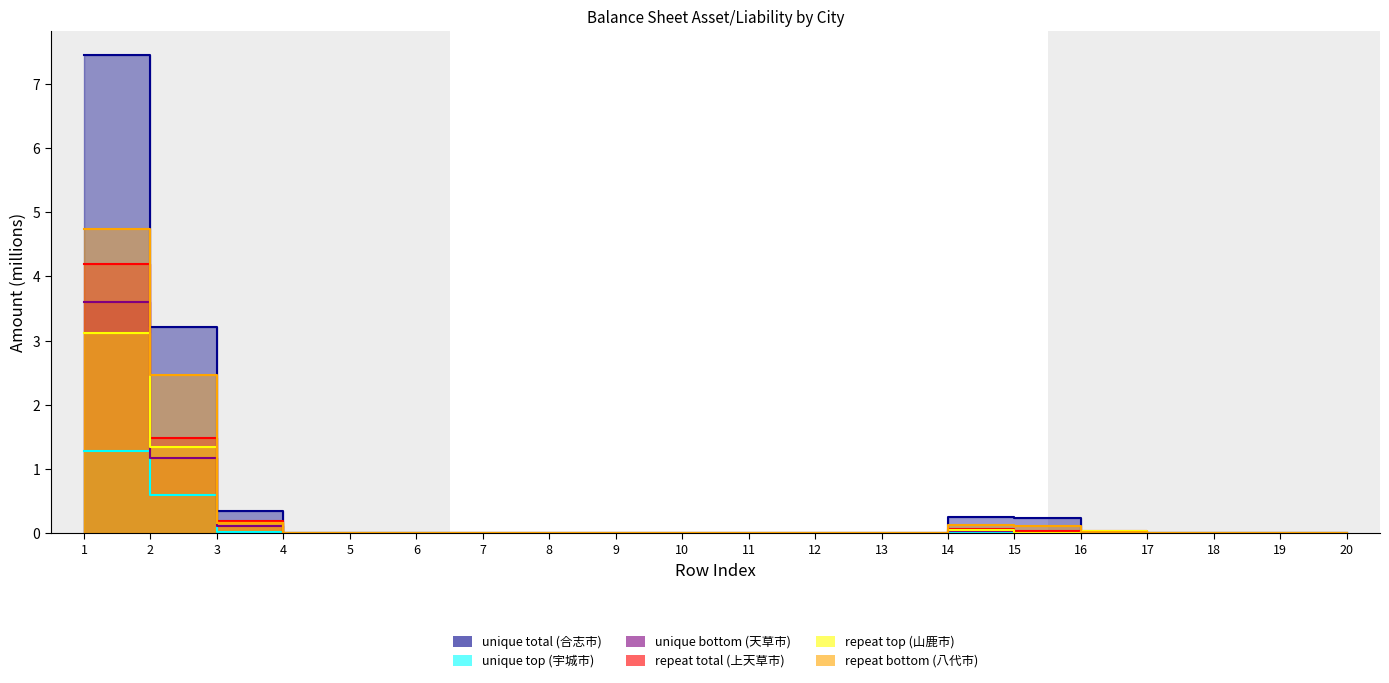

How many interior local peaks does the repeat top (山鹿市) series have?

2